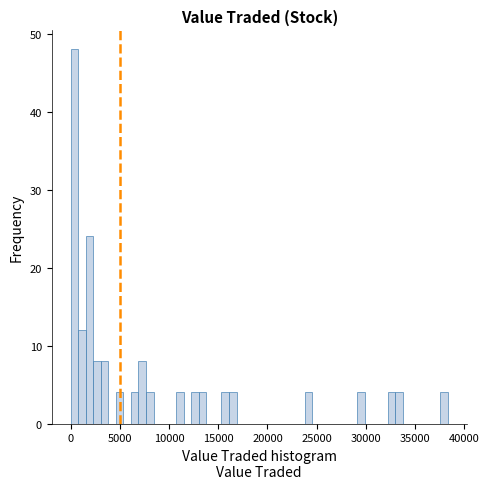

Around what value on the x-axis is the tallest bar? Give the approximate position of its centre, as read against the axis.

500